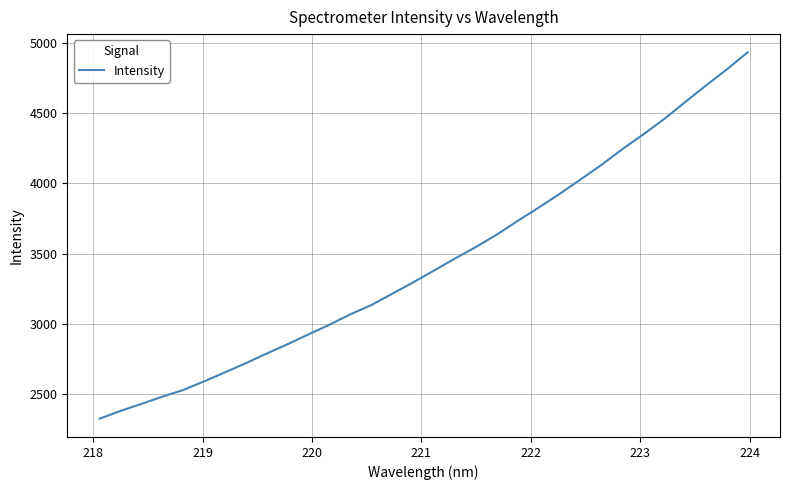

What is the smallest value displayed?

2326.3